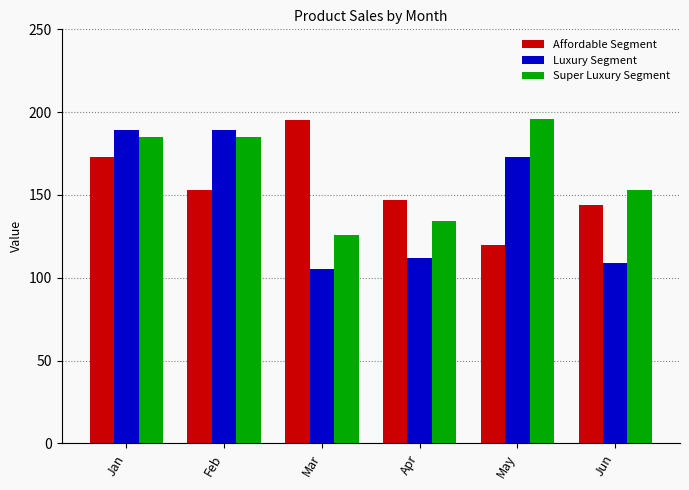

How many values in the Luxury Segment series are below 173?

3